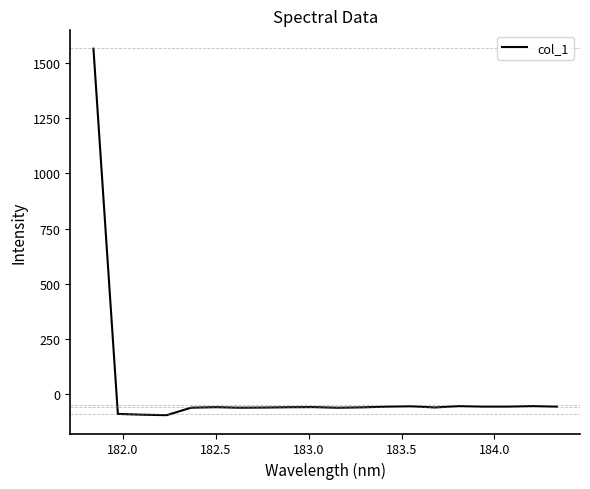

What is the maximum value shown in the chart?

1565.1